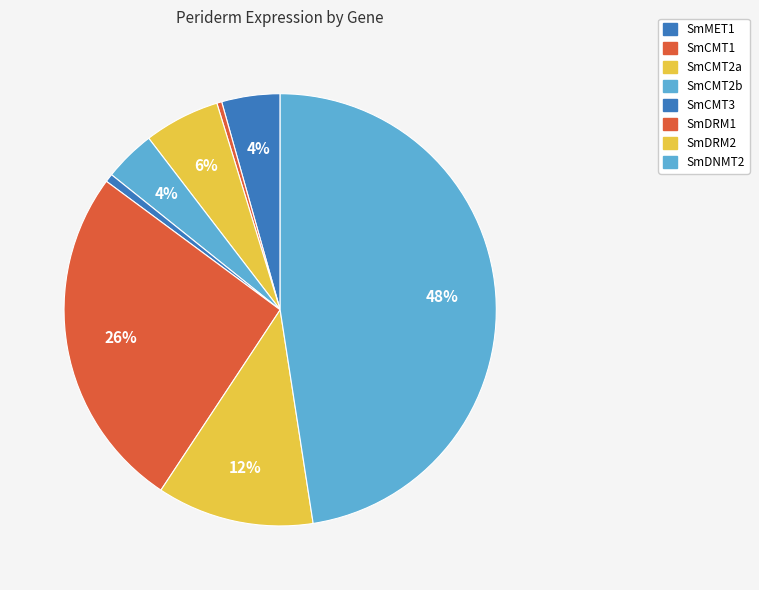

How many segments does this pie chart have?

8